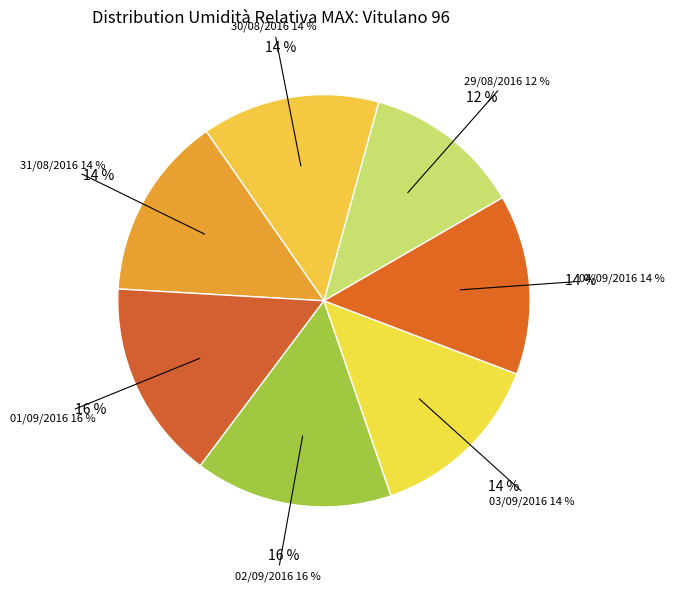

Count the number of slices in the pie.

7